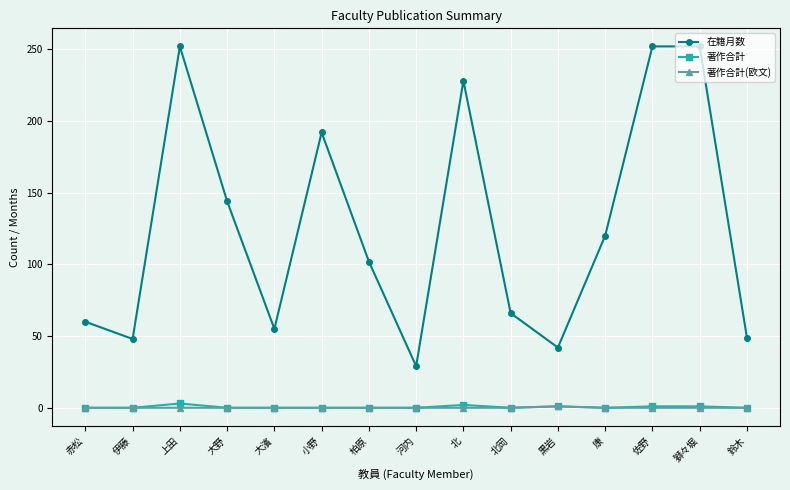

What position from the right is 河内?

8